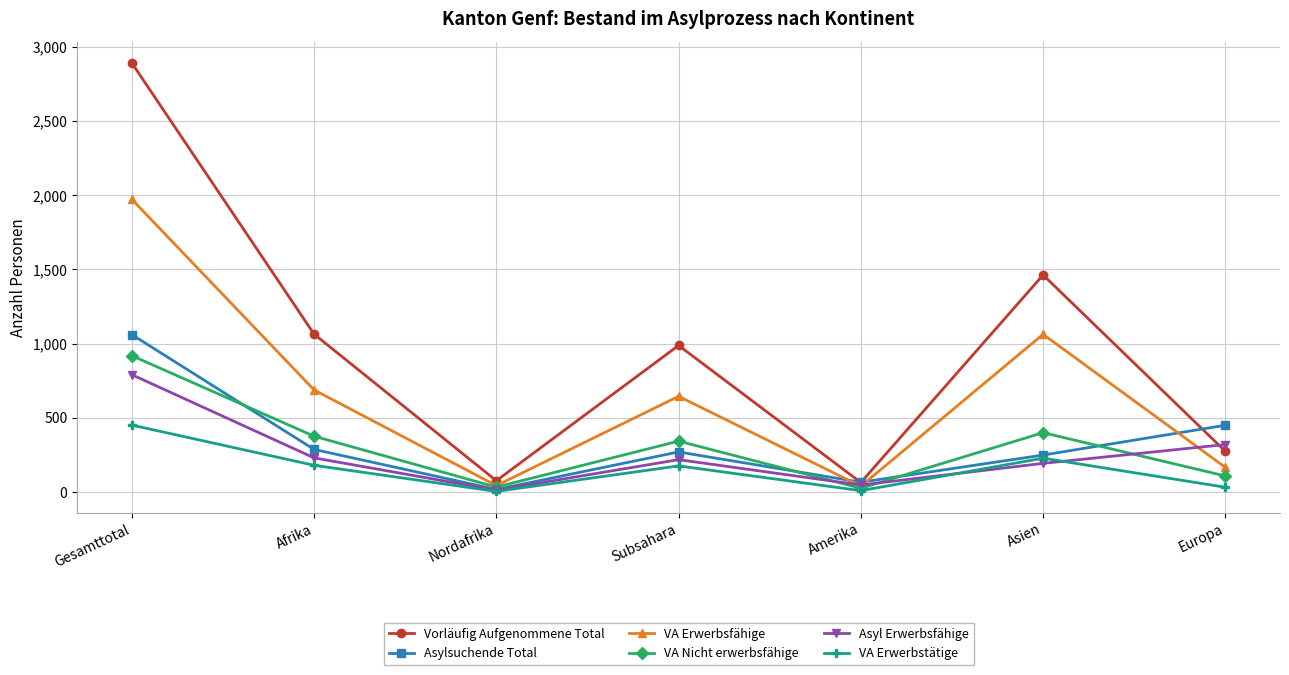

What is the difference between the maximum and minimum values in the VA Erwerbsfähige series?

1934